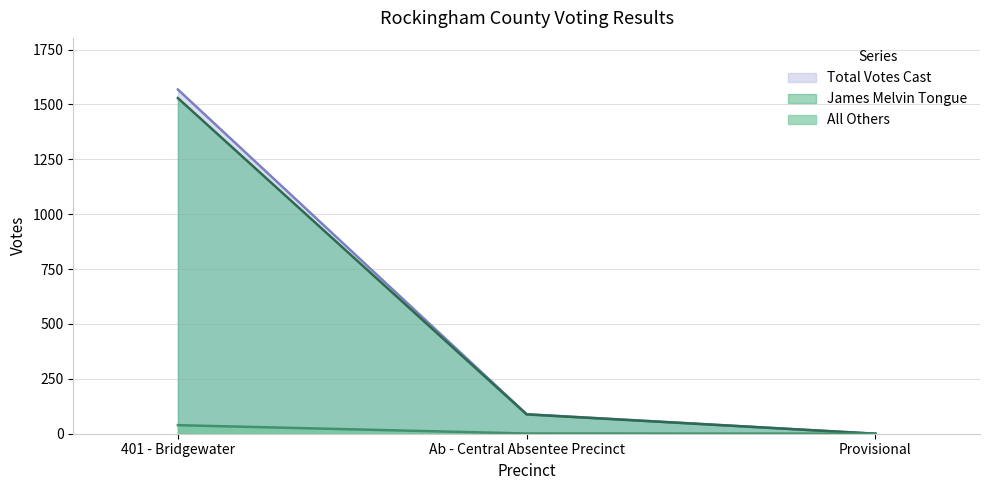

What is the value of the All Others point at the 2nd from the left?

1